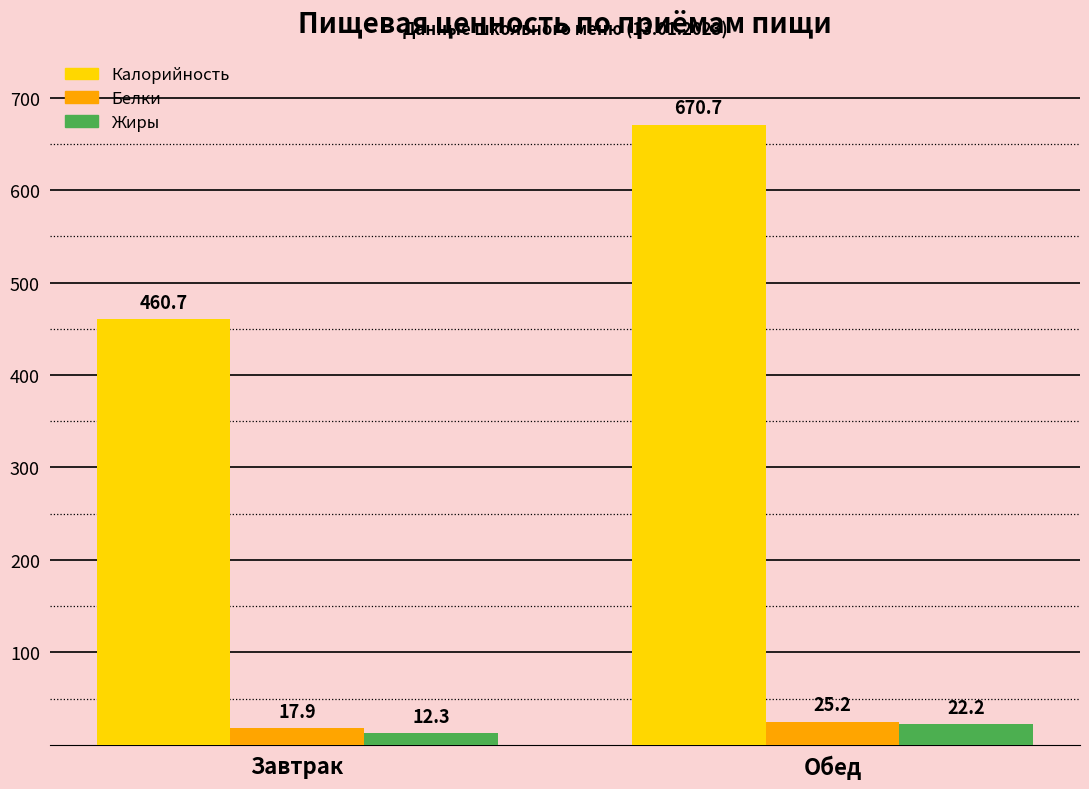

What is the sum of the Калорийность values at Завтрак and Обед?

1131.4